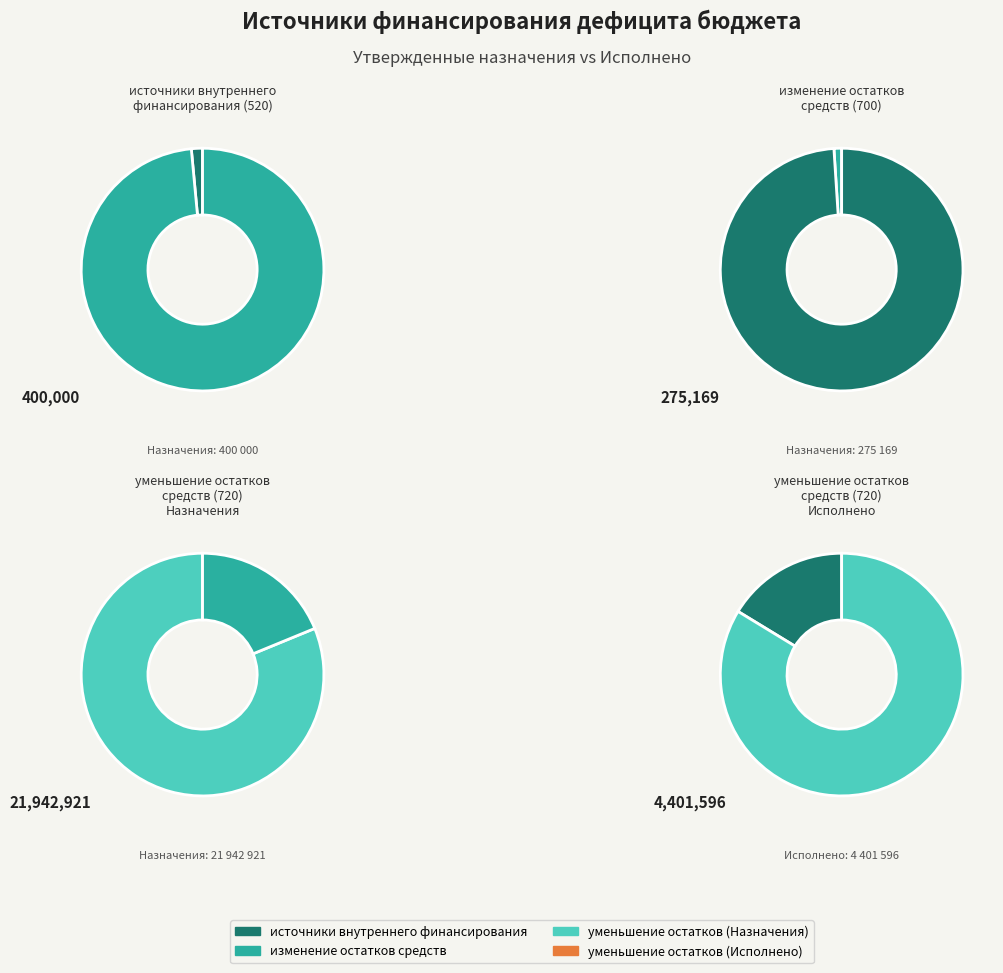

Is there any slice that represents more than half of the pie?

Yes